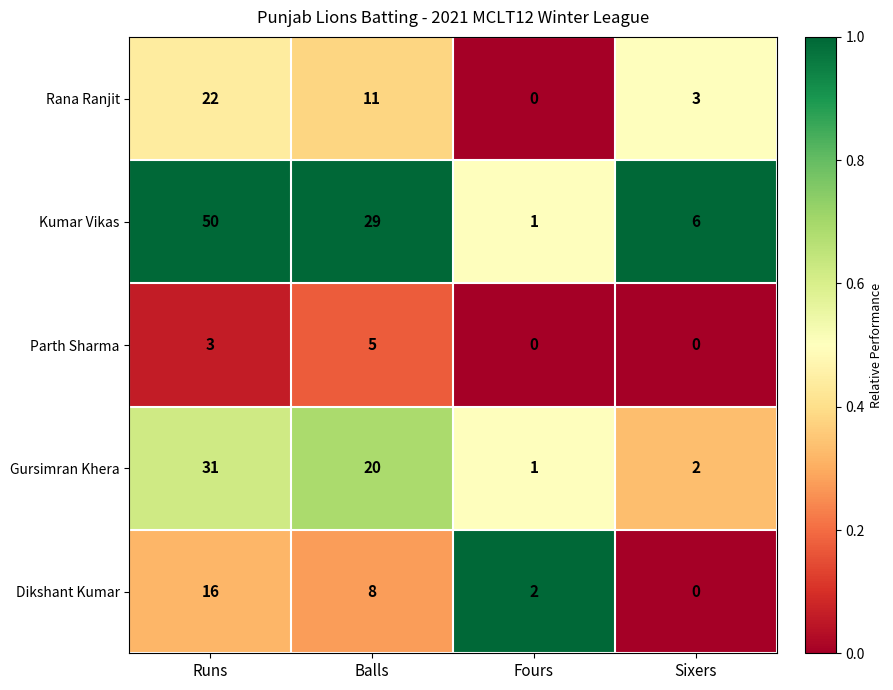

The Rana Ranjit series shows 0 at Fours. True or false?

True